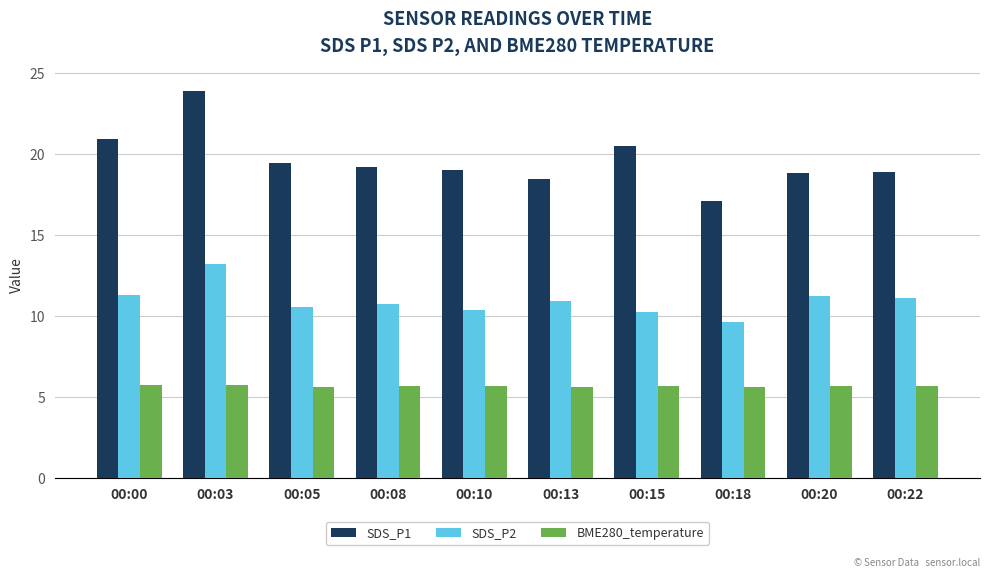

Rank the series by their maximum value, from highest to lowest.

SDS_P1, SDS_P2, BME280_temperature